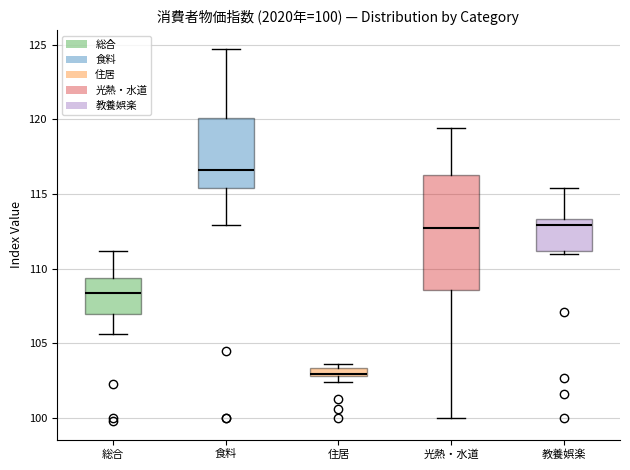

Which box has the lowest median line?

住居